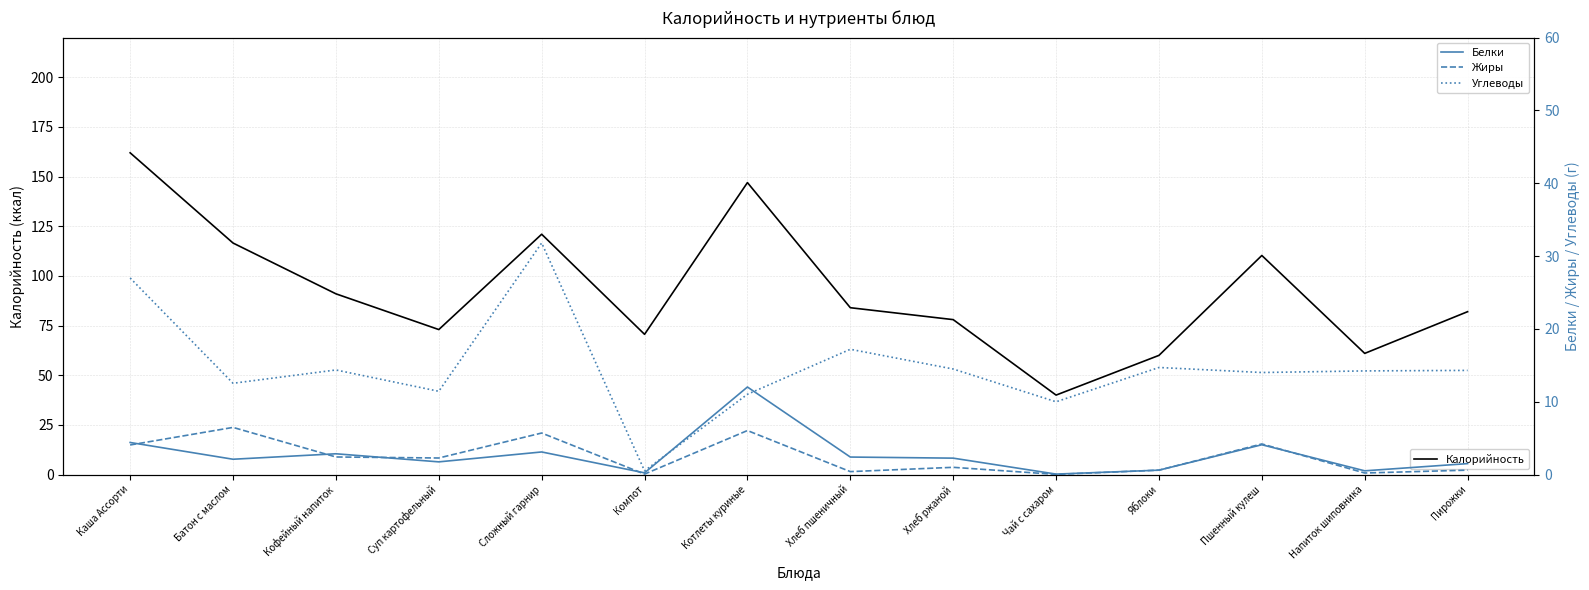

Which series has the largest total across all categories?

Калорийность